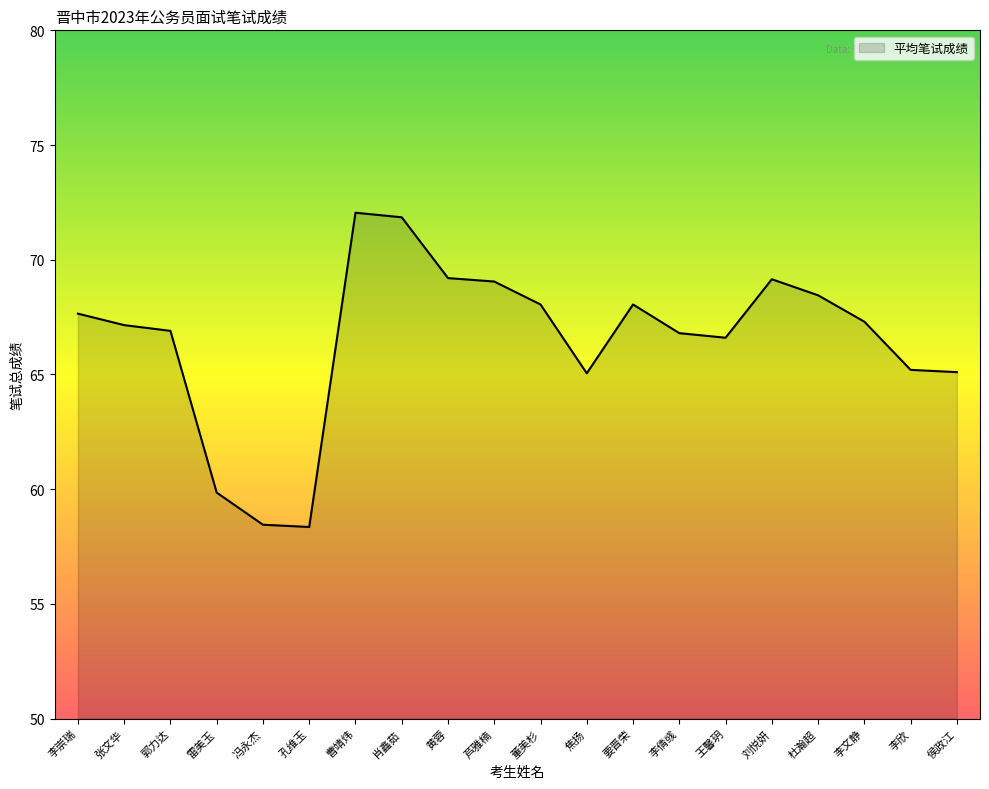

Between 芦雅楠 and 李崇瑞, which is larger?

芦雅楠